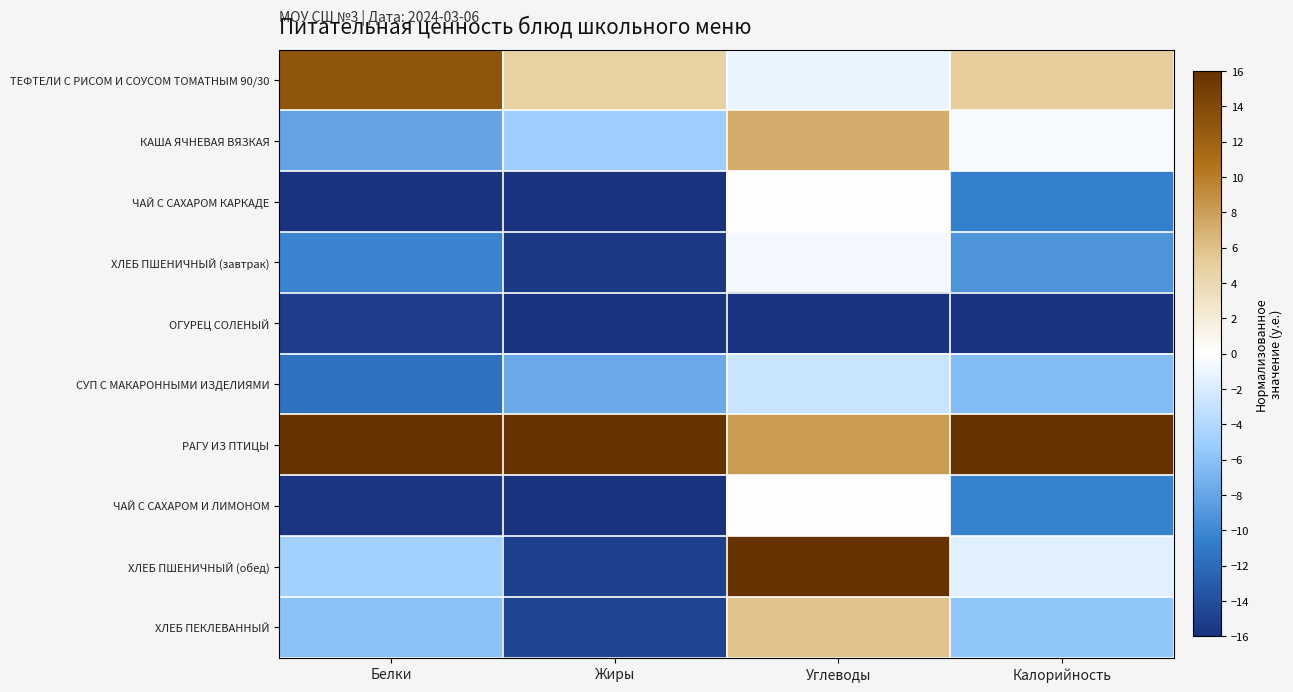

Between Жиры and Калорийность, which series saw the biggest shift?

ХЛЕБ ПШЕНИЧНЫЙ (обед)